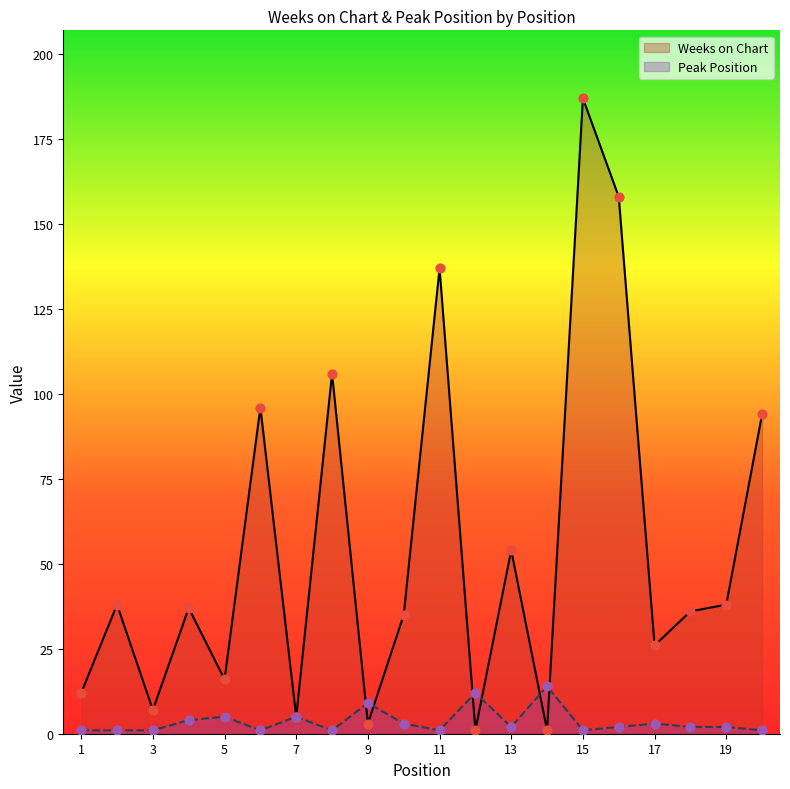

Is the value of Weeks on Chart at 4 greater than the value of Peak Position at 19?

Yes